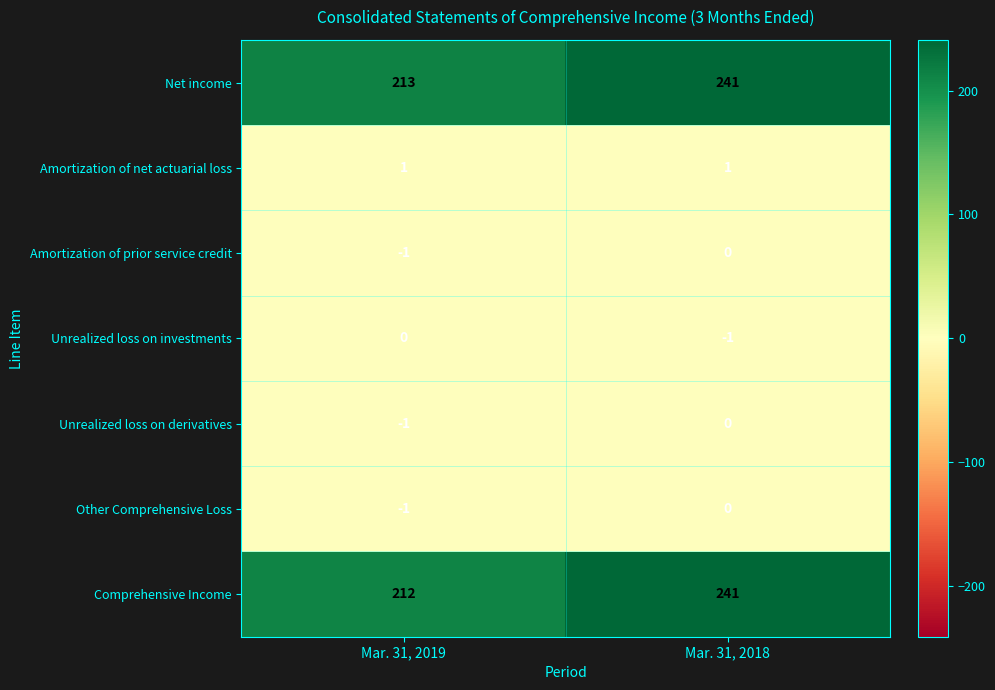

Reading right to left, transcribe all the data shown in this chart.

Net income: 241	213
Amortization of net actuarial loss: 1	1
Amortization of prior service credit: 0	-1
Unrealized loss on investments: -1	0
Unrealized loss on derivatives: 0	-1
Other Comprehensive Loss: 0	-1
Comprehensive Income: 241	212